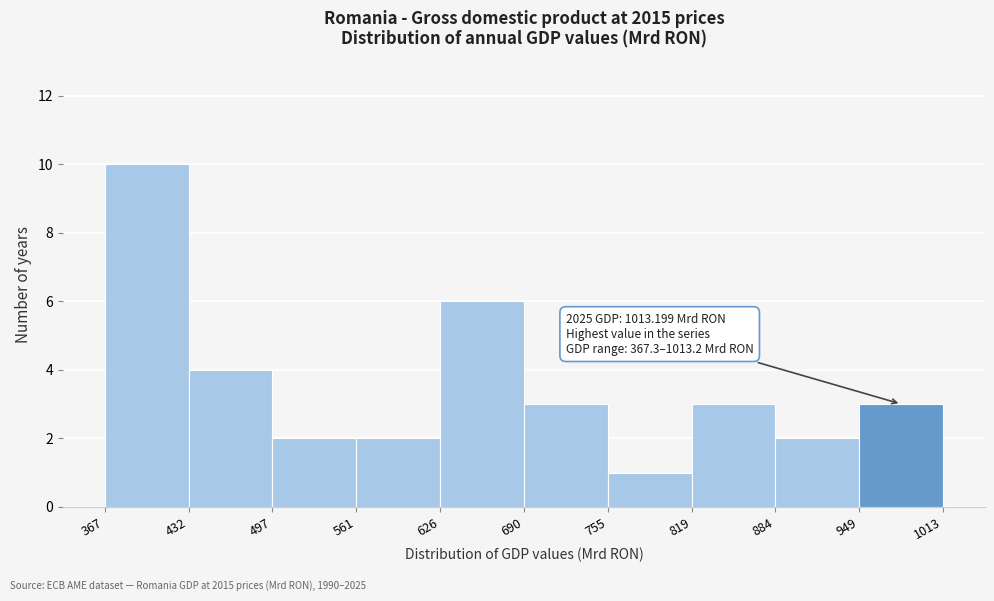

Over which range of the x-axis is the bar tallest?

367 to 432